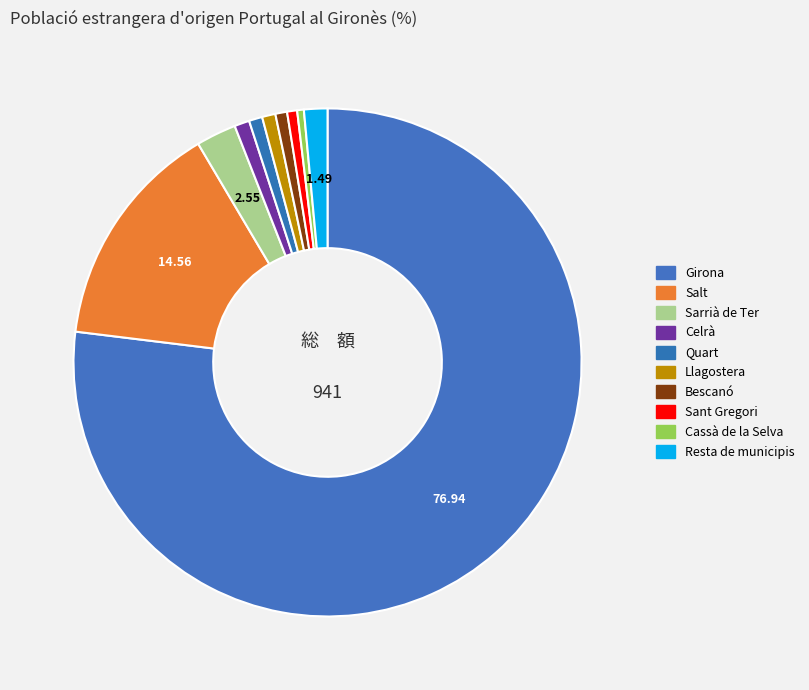

To the nearest percent, what portion does Quart represent?

1%